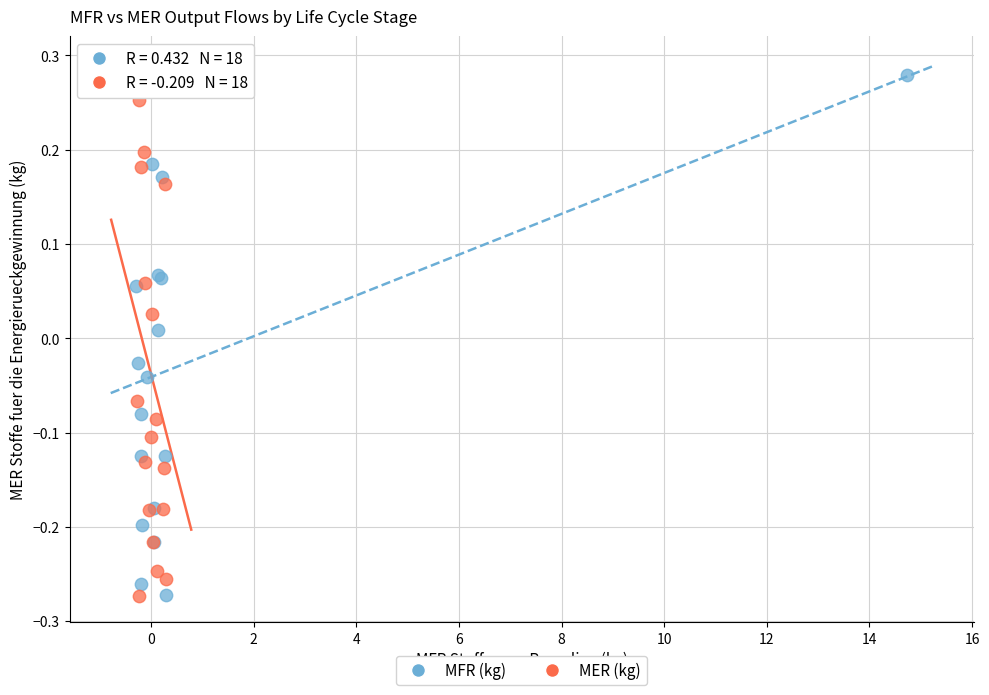

Which series has the widest spread of Y values?

MER (kg)